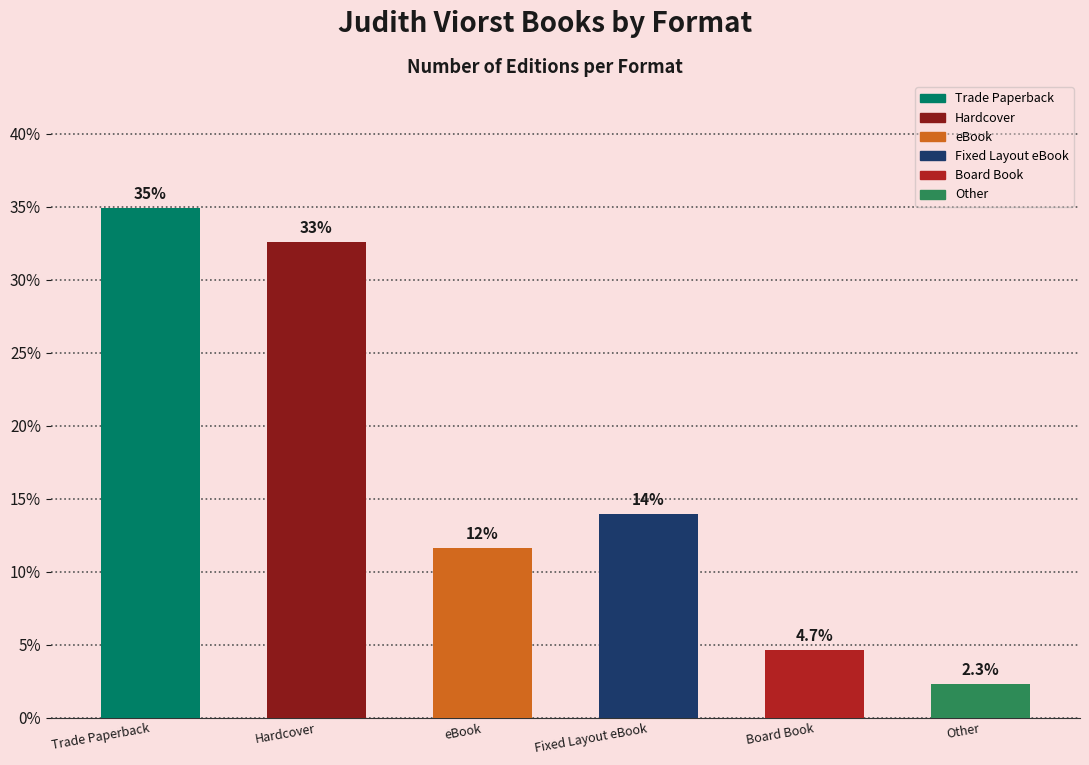

What is the sum of the values at Other and Board Book?

7.0